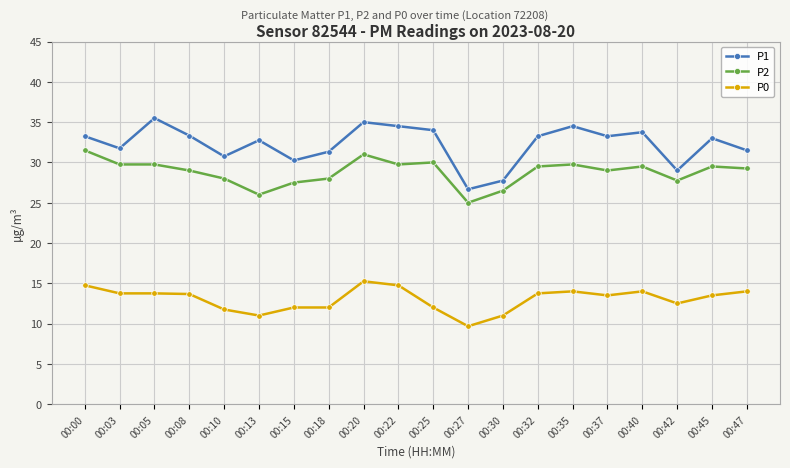

At which label does P0 first exceed 13?

00:00